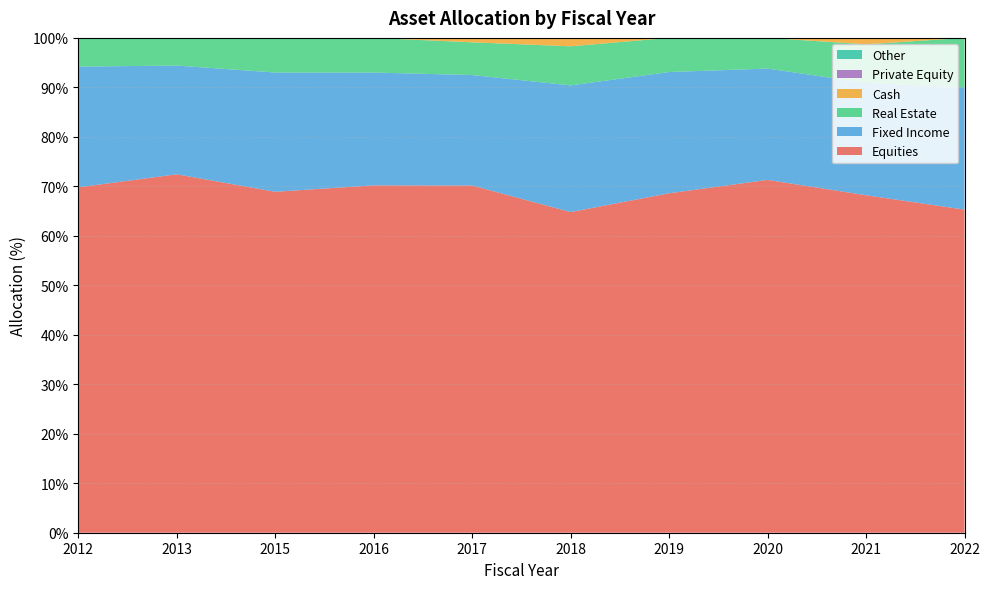

Reading left to right, extract all data points from this chart.

Equities: 69.8	72.4	68.9	70.2	70.2	64.8	68.6	71.3	68.2	65.3
Fixed Income: 24.4	22.0	24.1	22.8	22.3	25.6	24.5	22.5	22.7	24.7
Real Estate: 5.8	5.6	7.0	7.0	6.6	7.9	6.9	6.2	7.8	10.0
Cash: 0.0	0.0	0.0	0.0	0.9	1.7	0.0	0.0	1.3	0.0
Private Equity: 0.0	0.0	0.0	0.0	0.0	0.0	0.0	0.0	0.0	0.0
Other: 0.0	0.0	0.0	0.0	0.0	0.0	0.0	0.0	0.0	0.0